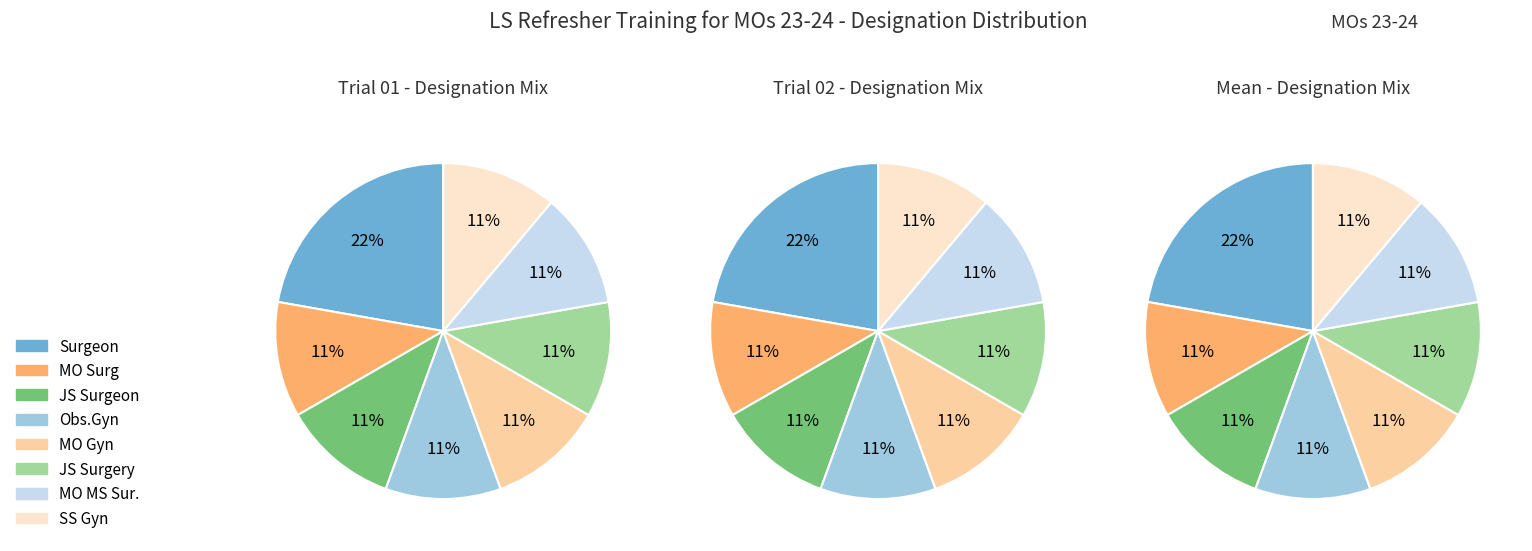

Combined, do Obs.Gyn and JS Surgeon account for over 50%?

No